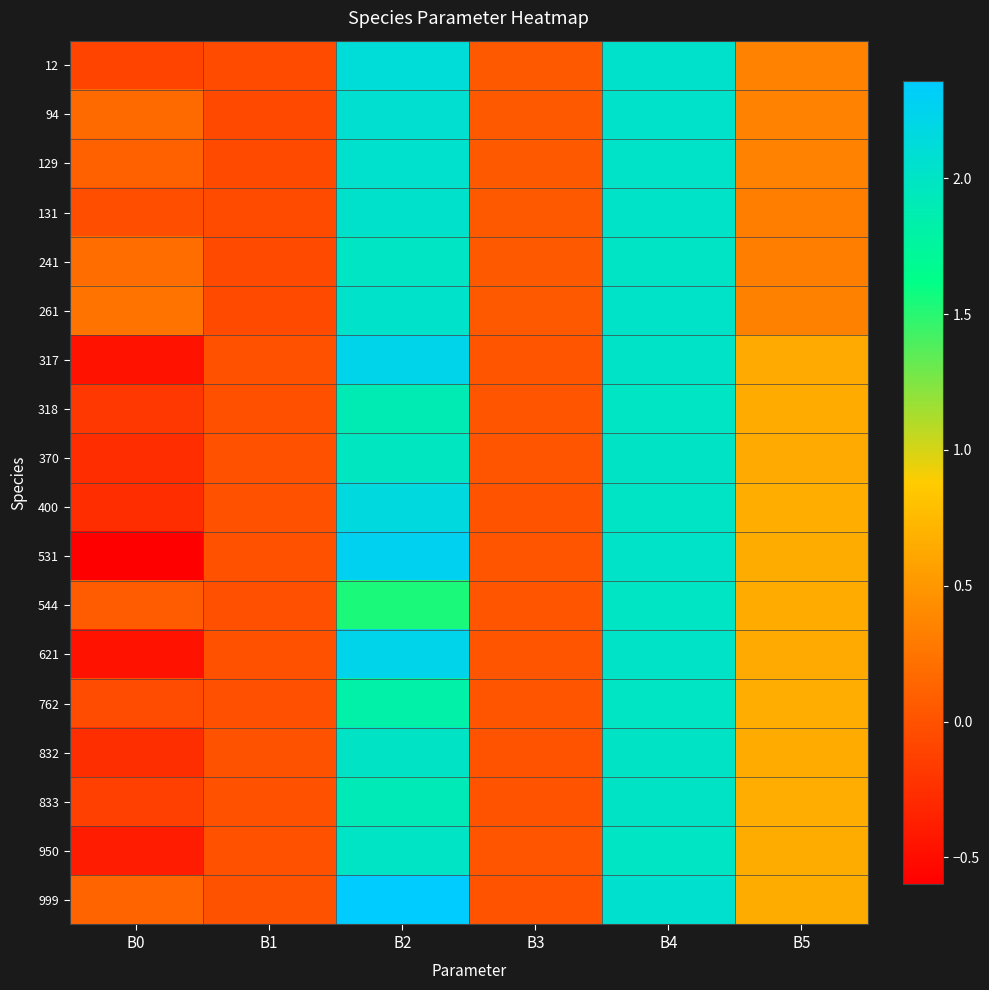

Reading left to right, what are all the values shown in this chart?

12: B0=-0.1	B1=-0.1	B2=2.1	B3=0.0	B4=2.0	B5=0.4
94: B0=0.2	B1=-0.1	B2=2.1	B3=0.1	B4=2.0	B5=0.4
129: B0=0.1	B1=-0.1	B2=2.0	B3=0.0	B4=2.0	B5=0.3
131: B0=-0.0	B1=-0.1	B2=2.0	B3=0.1	B4=2.0	B5=0.3
241: B0=0.2	B1=-0.1	B2=2.0	B3=0.0	B4=2.0	B5=0.3
261: B0=0.2	B1=-0.1	B2=2.0	B3=0.0	B4=2.0	B5=0.3
317: B0=-0.5	B1=-0.0	B2=2.2	B3=0.0	B4=2.0	B5=0.6
318: B0=-0.2	B1=-0.0	B2=1.9	B3=0.0	B4=2.0	B5=0.6
370: B0=-0.3	B1=-0.0	B2=2.0	B3=0.0	B4=2.0	B5=0.6
400: B0=-0.3	B1=-0.0	B2=2.2	B3=0.0	B4=2.0	B5=0.7
531: B0=-0.6	B1=-0.0	B2=2.3	B3=0.0	B4=2.0	B5=0.7
544: B0=0.1	B1=-0.0	B2=1.5	B3=0.0	B4=2.0	B5=0.6
621: B0=-0.5	B1=-0.0	B2=2.2	B3=0.0	B4=2.0	B5=0.6
762: B0=-0.0	B1=-0.0	B2=1.8	B3=0.0	B4=2.0	B5=0.7
832: B0=-0.3	B1=0.0	B2=2.0	B3=0.0	B4=2.0	B5=0.6
833: B0=-0.1	B1=-0.0	B2=1.9	B3=0.0	B4=2.0	B5=0.7
950: B0=-0.4	B1=-0.0	B2=2.0	B3=0.0	B4=2.0	B5=0.6
999: B0=0.1	B1=-0.0	B2=2.4	B3=0.0	B4=2.1	B5=0.7